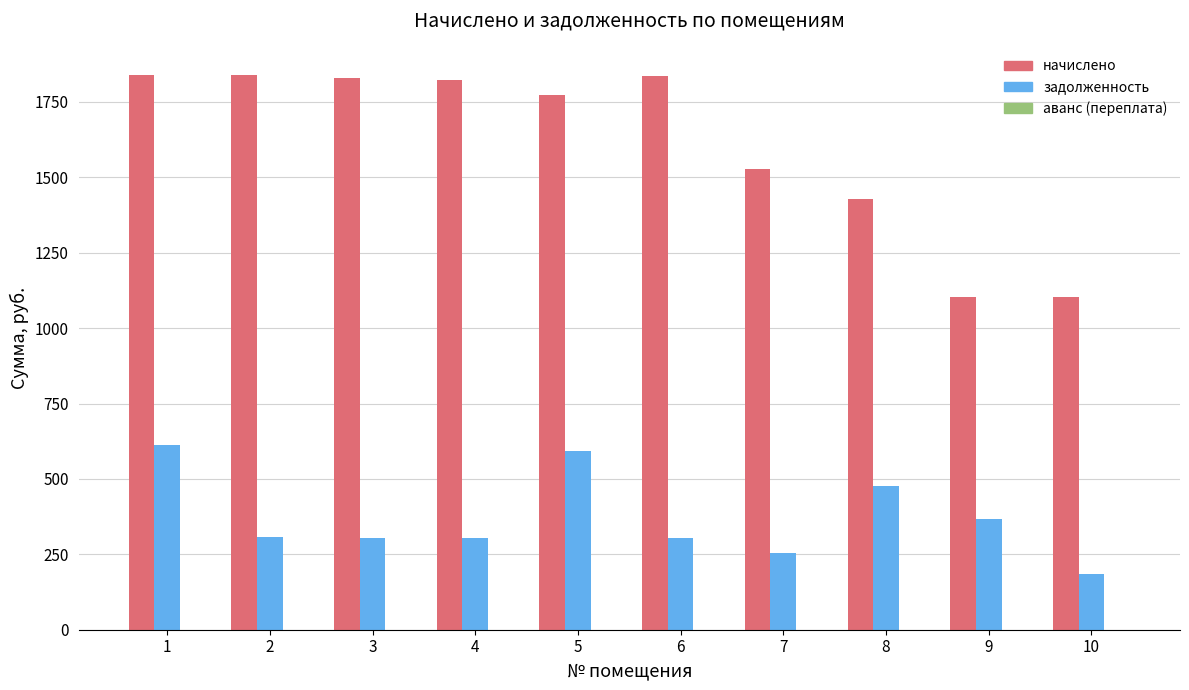

At how many categories does at least one series exceed 1603?

6